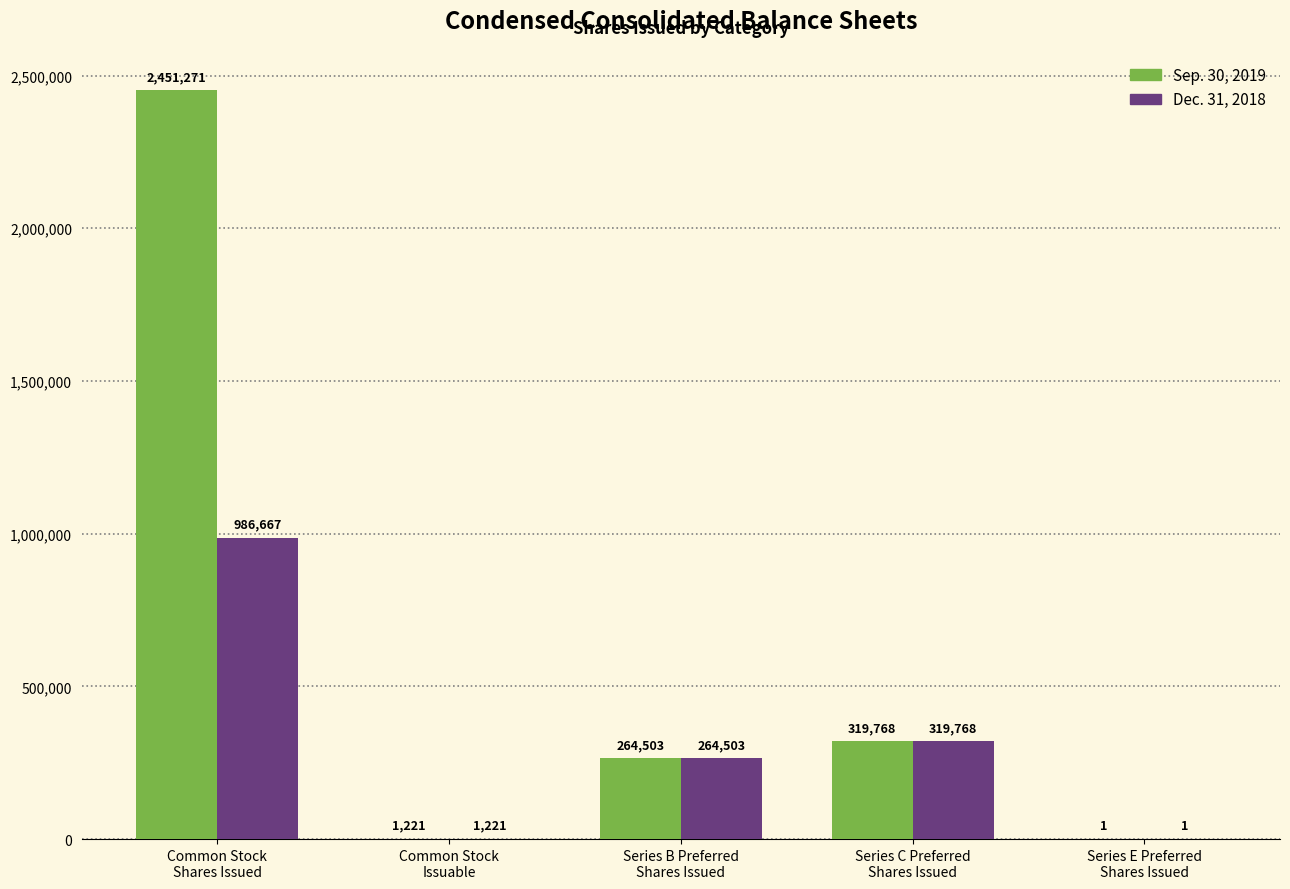

What is the highest value of the Dec. 31, 2018 series?

986667